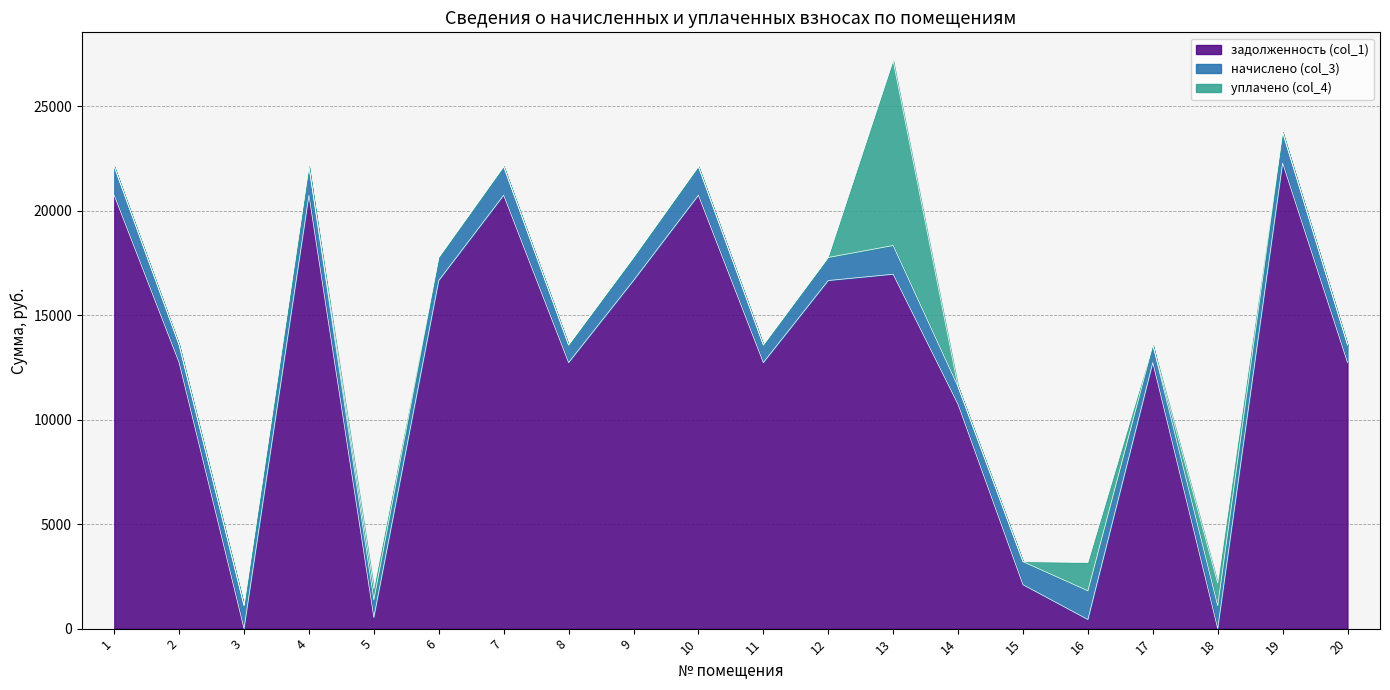

Between which two adjacent categories do уплачено (col_4) and начислено (col_3) first intersect?

12 and 13